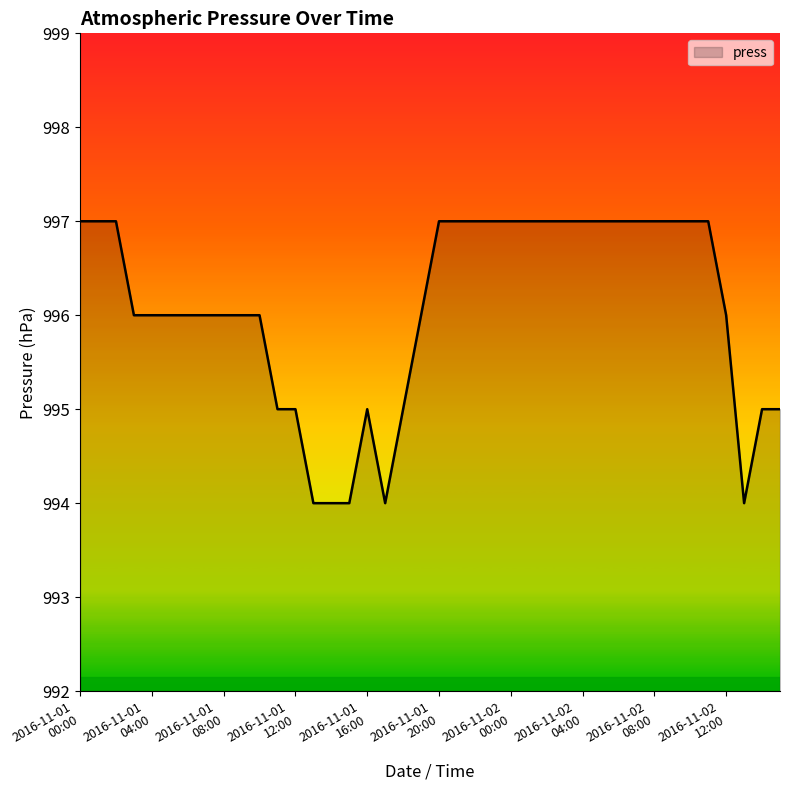

What is the minimum value shown in the chart?

994